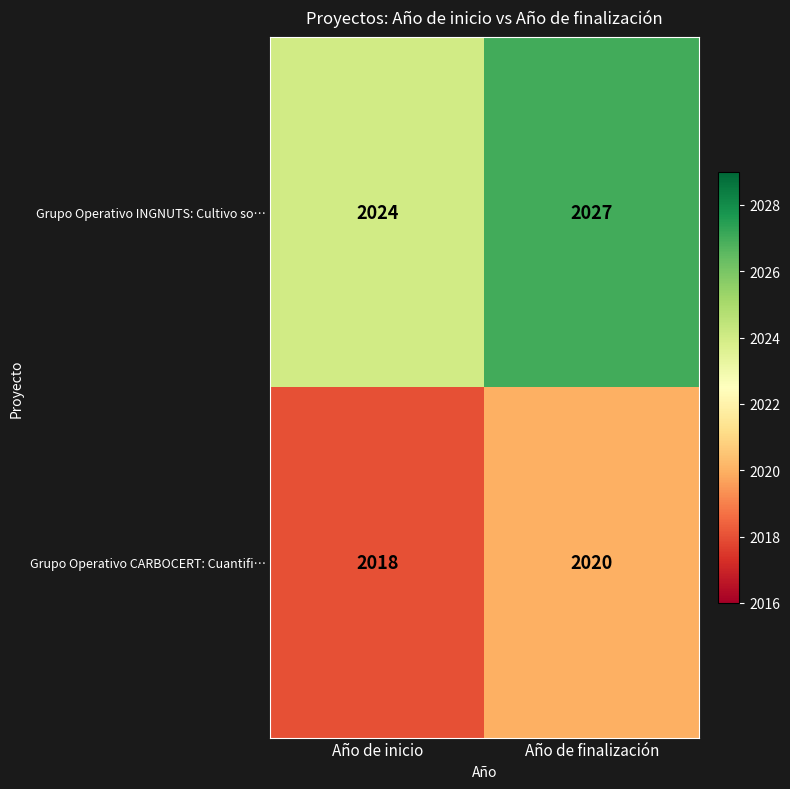

How many series are shown in this chart?

2